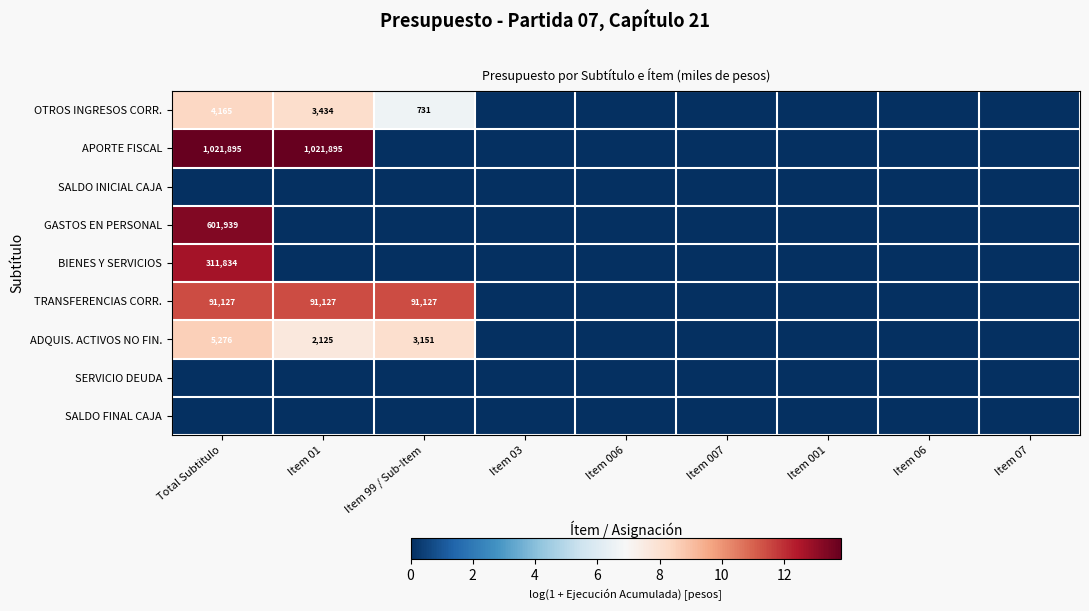

The OTROS INGRESOS CORR. series shows -3.0 at Item 07. True or false?

False